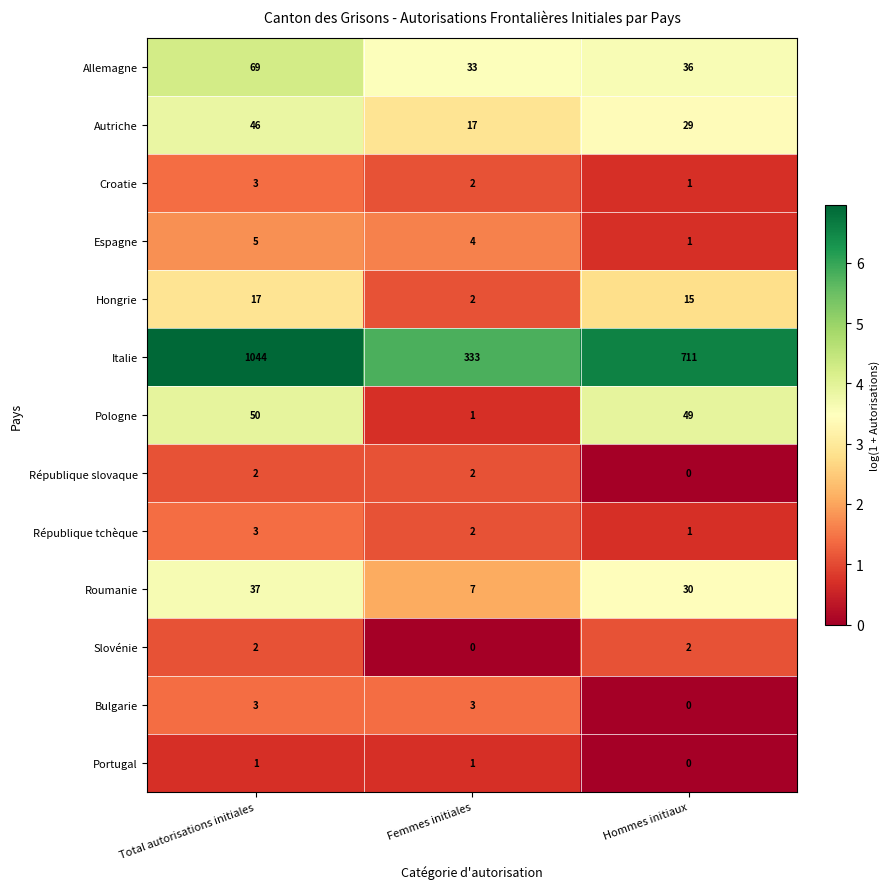

What is the greatest value displayed?

1044